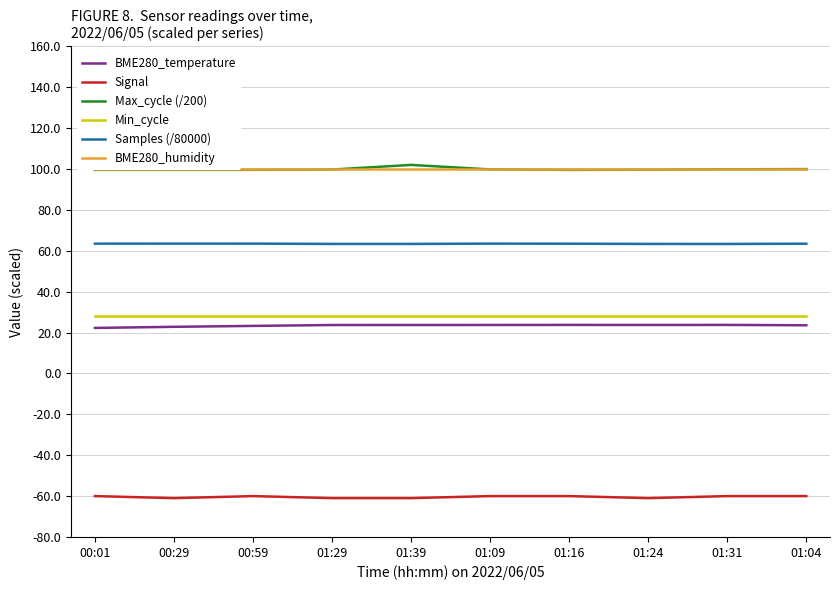

What is the total value across all series at 01:31?

255.0